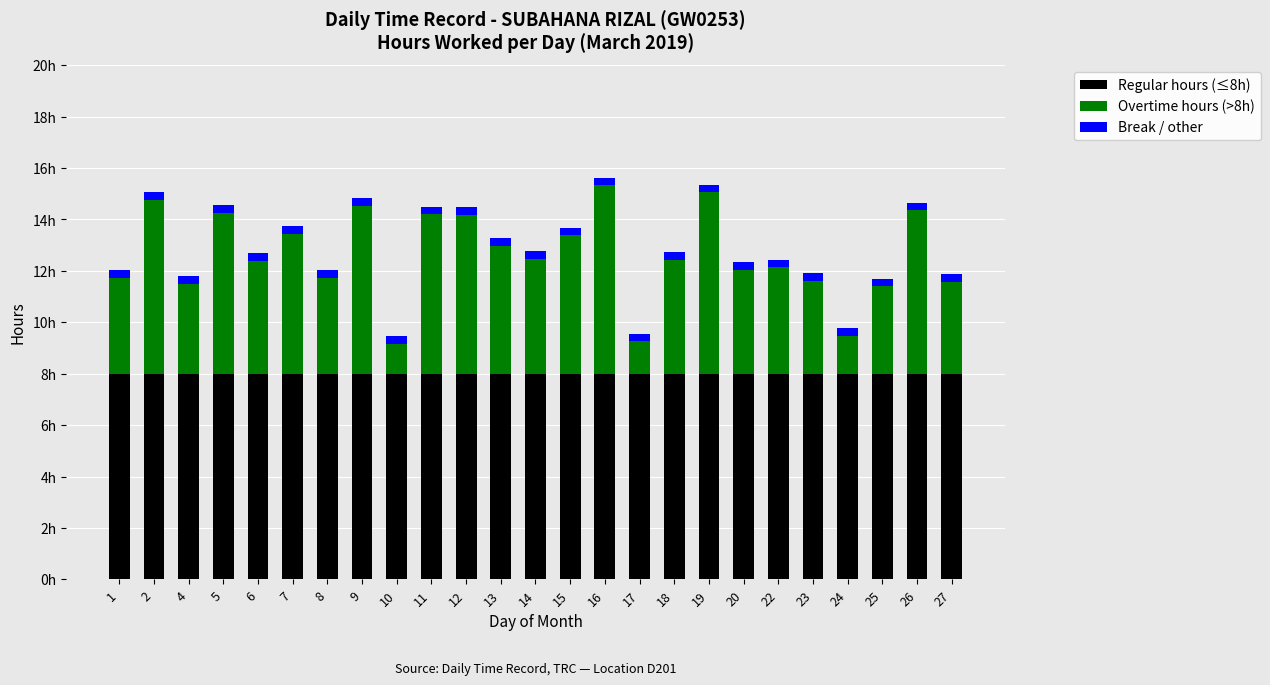

Rank the series at 13 from highest to lowest value.

Regular hours (≤8h), Overtime hours (>8h), Break / other